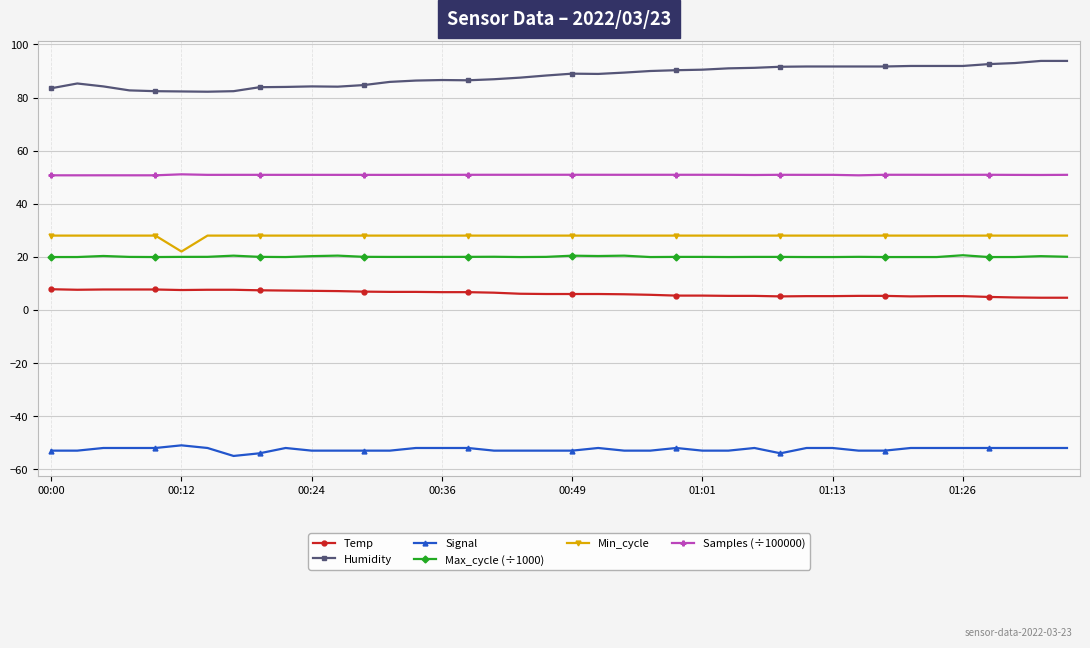

What is the value of the Temp point at the 26th from the left?

5.4